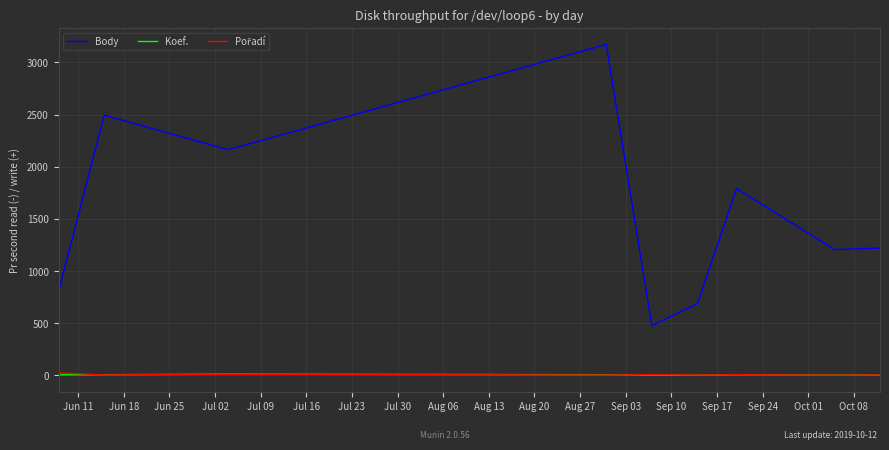

True or false: Koef. and Body intersect in this chart.

False